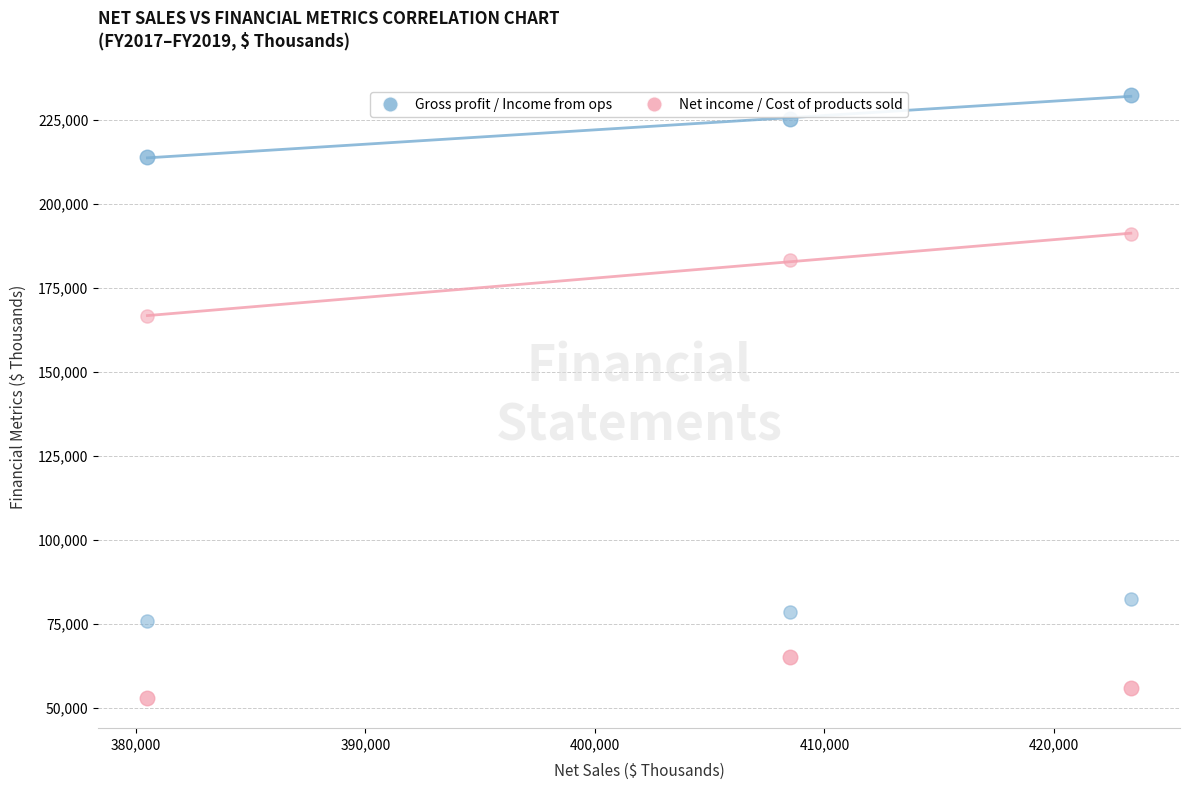

Count the number of points in this scatter plot.

12